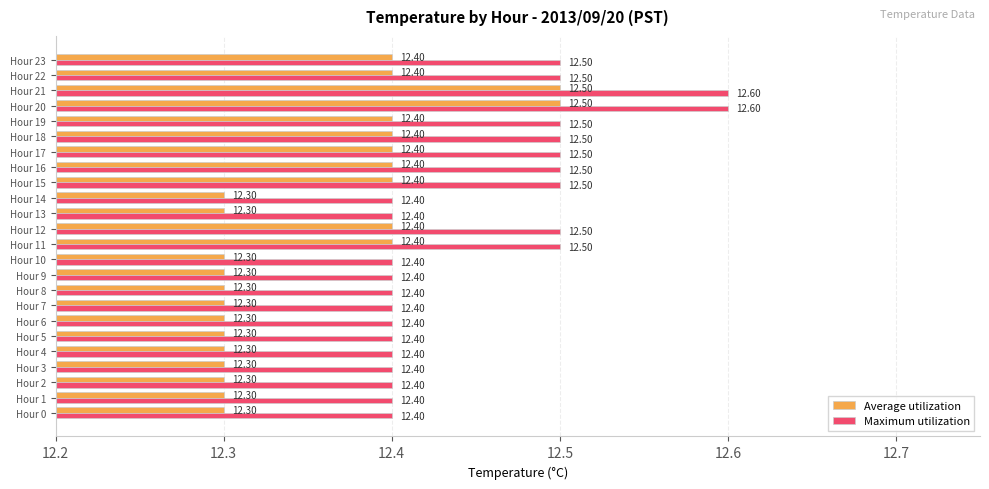

What is the sum of all Maximum utilization values?

298.9